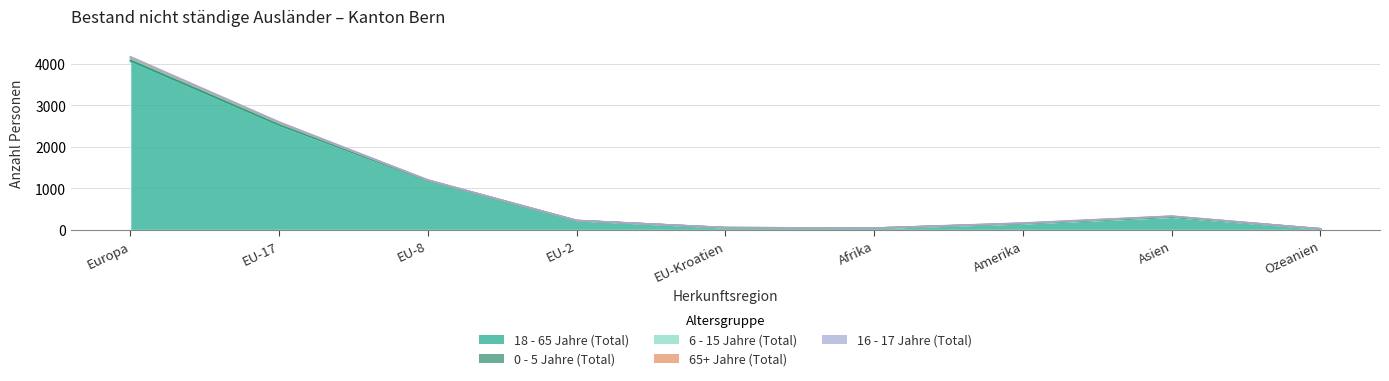

Which series has the largest range (max minus min)?

18 - 65 Jahre (Total)